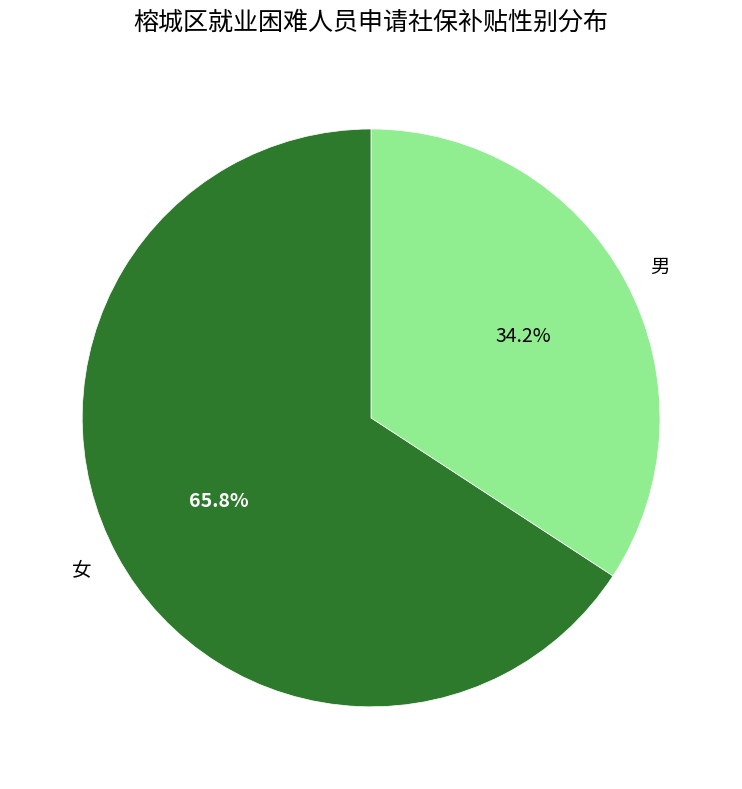

To the nearest percent, what portion does 男 represent?

34%